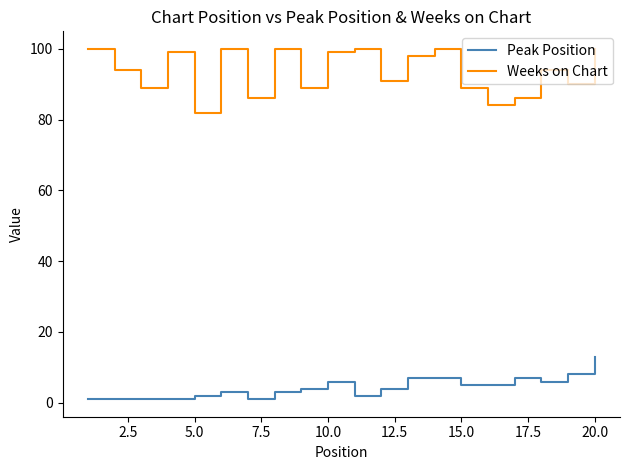

Rank the series by their maximum value, from lowest to highest.

Peak Position, Weeks on Chart